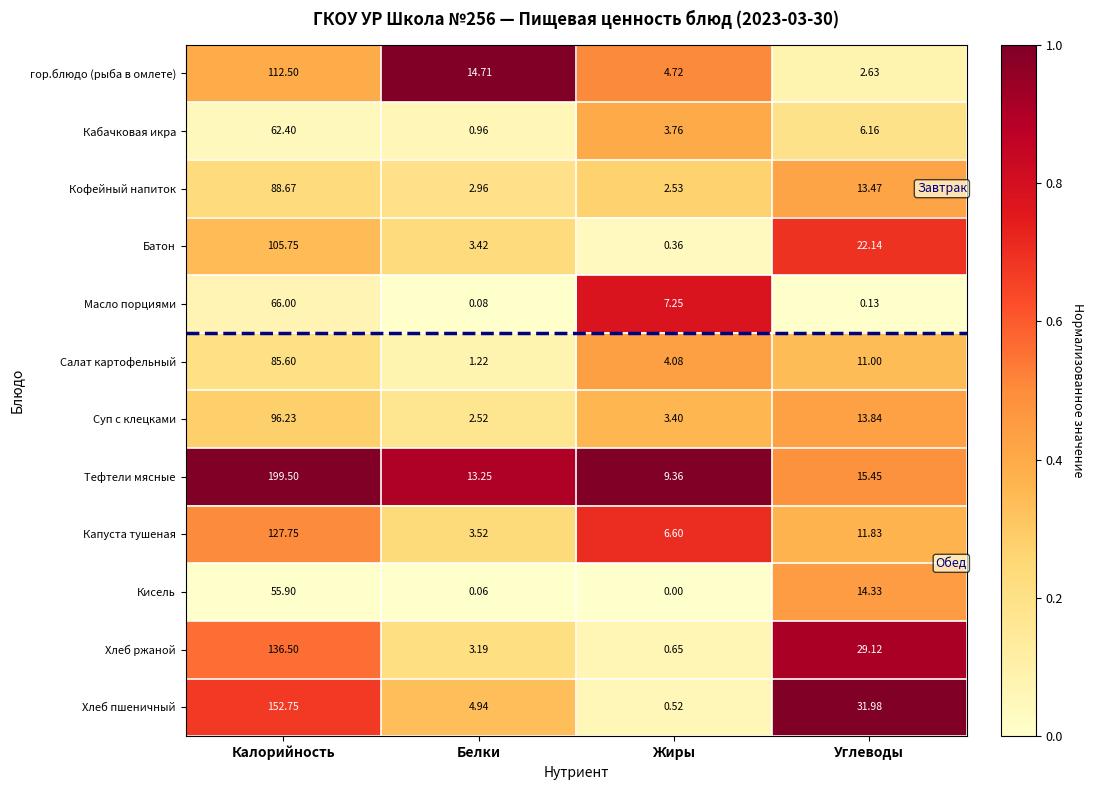

At which category does the chart reach its peak across all series?

Калорийность